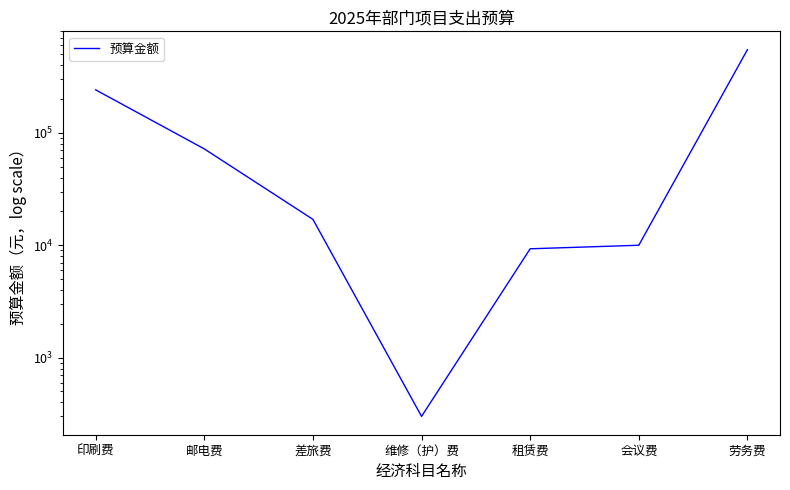

Count the number of data series in this chart.

1